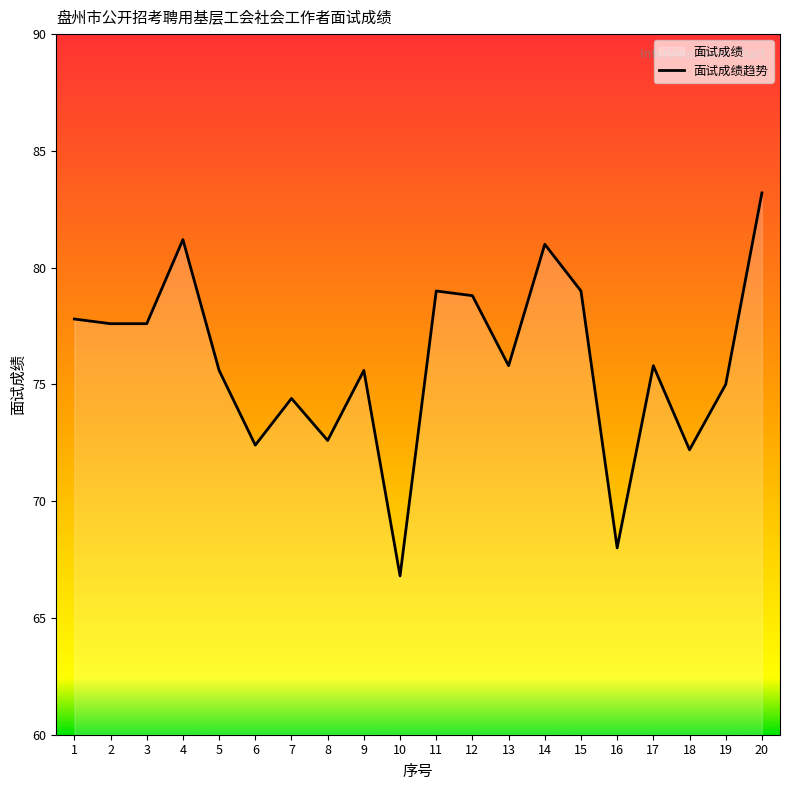

How many interior local peaks (higher than both neighbors) does the data have?

6